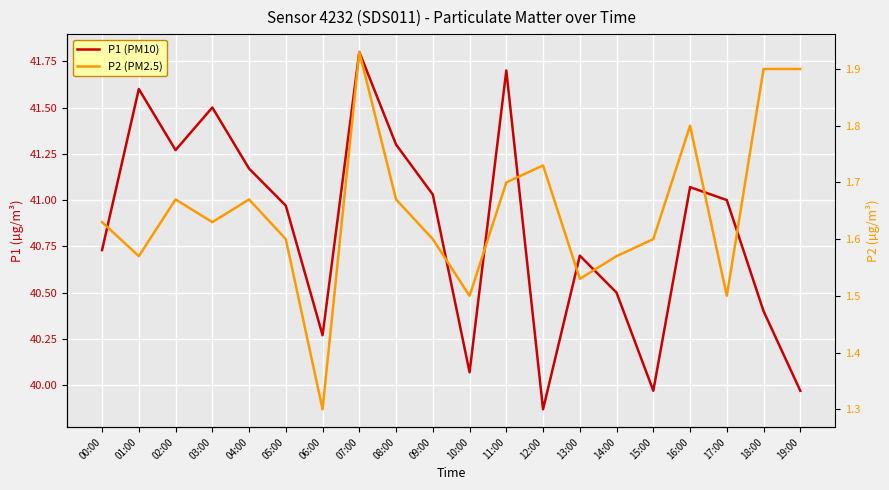

Reading left to right, extract all data points from this chart.

P1 (PM10): 40.7	41.6	41.3	41.5	41.2	41.0	40.3	41.8	41.3	41.0	40.1	41.7	39.9	40.7	40.5	40.0	41.1	41.0	40.4	40.0
P2 (PM2.5): 1.6	1.6	1.7	1.6	1.7	1.6	1.3	1.9	1.7	1.6	1.5	1.7	1.7	1.5	1.6	1.6	1.8	1.5	1.9	1.9